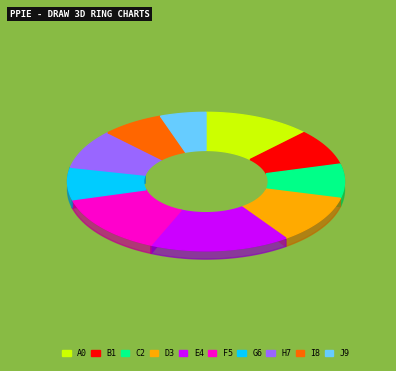

Is there a majority slice in this chart?

No